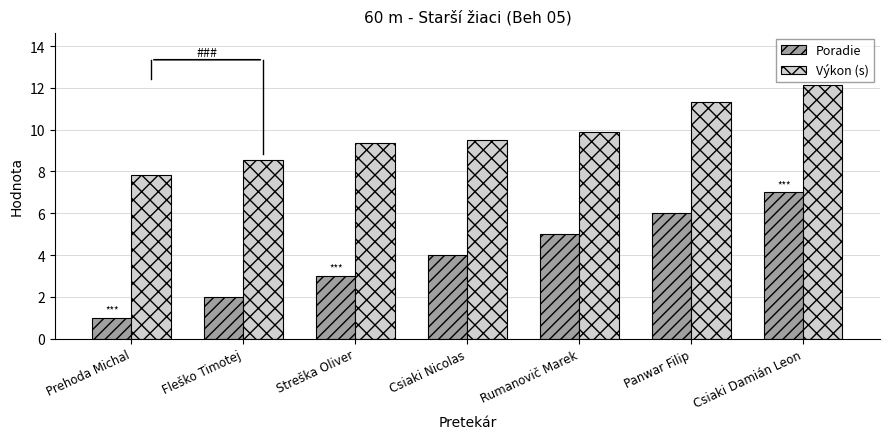

Rank the series by their maximum value, from highest to lowest.

Výkon (s), Poradie